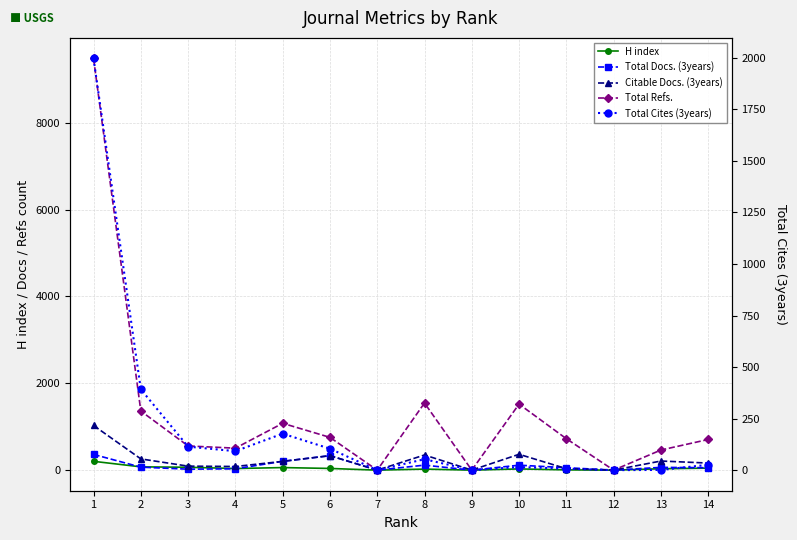

What is the sum of the Total Cites (3years) values at 5 and 7?

177